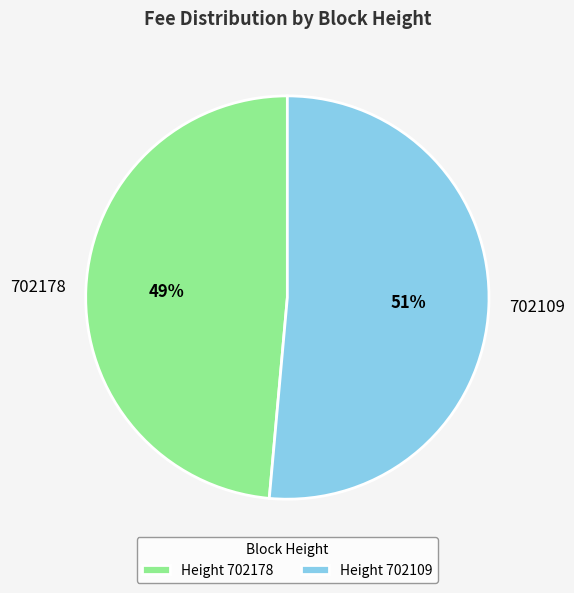

How many segments does this pie chart have?

2